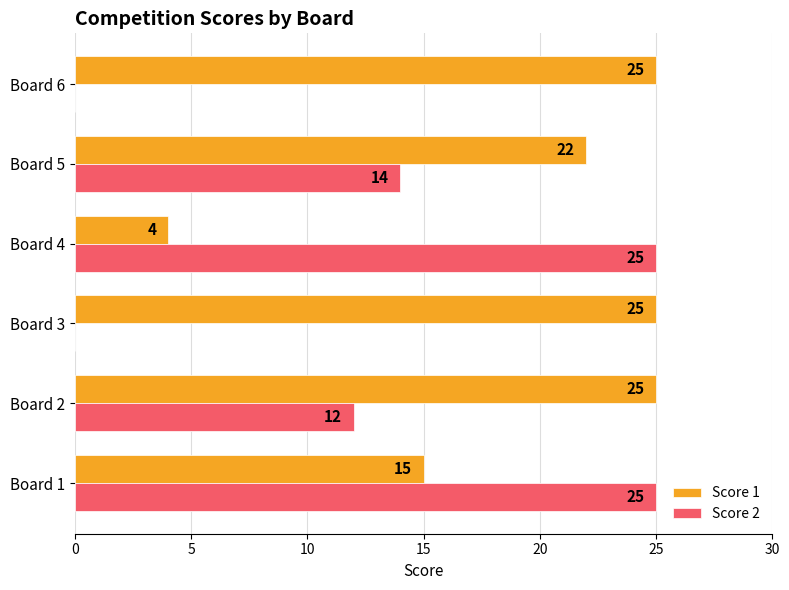

Which series has the largest range (max minus min)?

Score 2